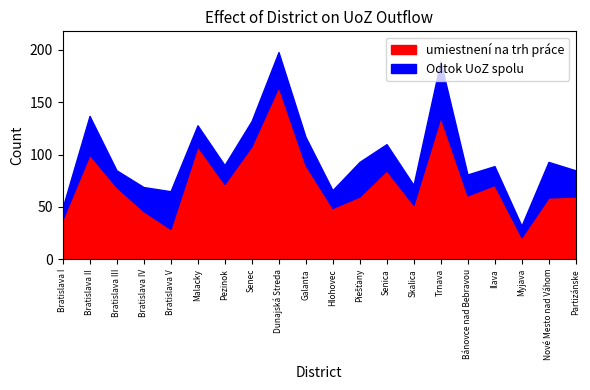

What value does the Odtok UoZ spolu series have at Bratislava II?

137